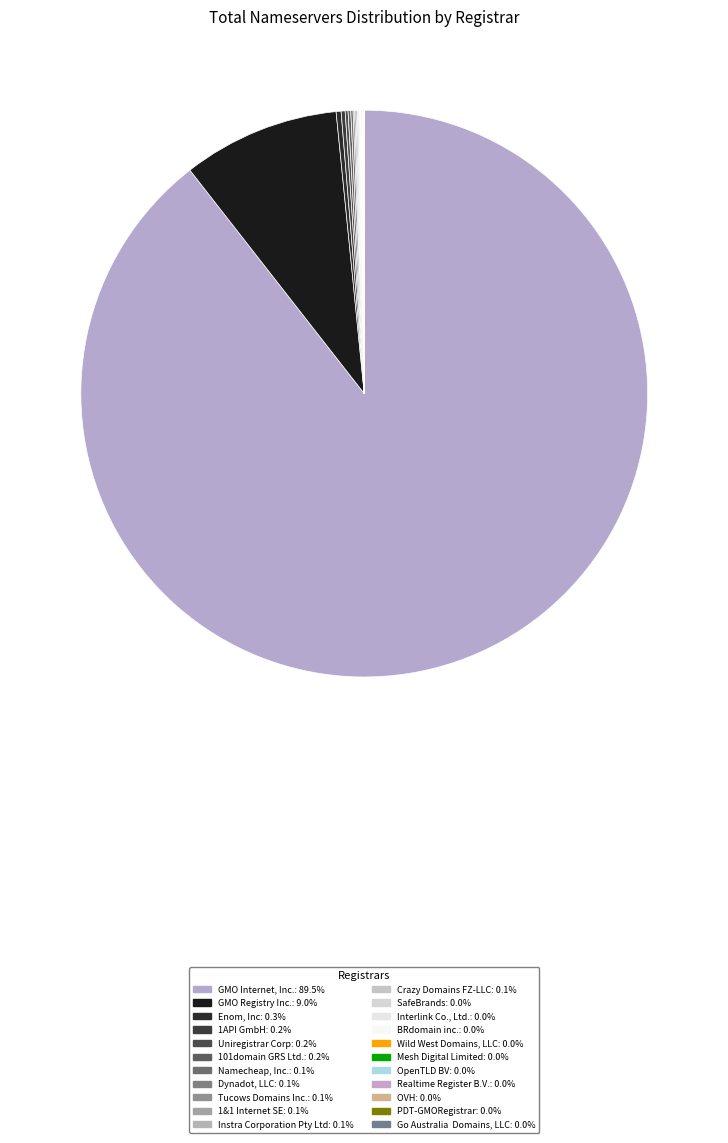

How many segments does this pie chart have?

22